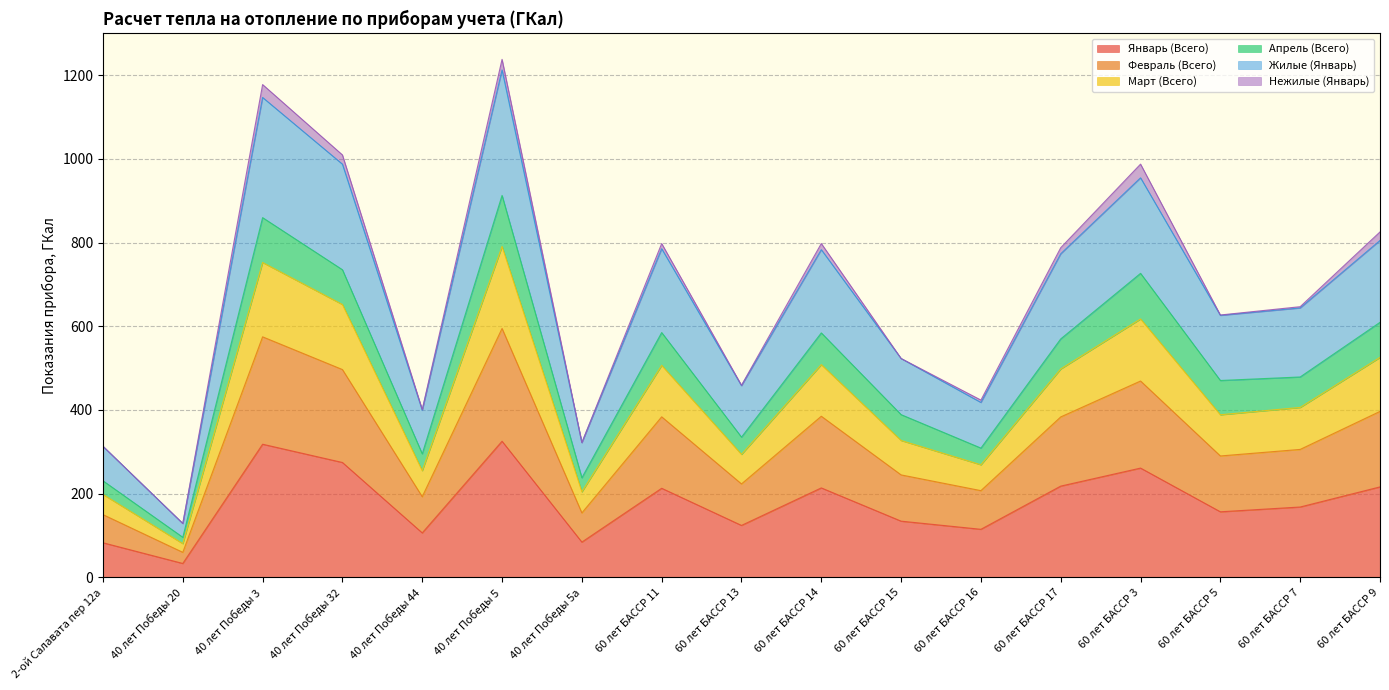

The Январь (Всего) series shows 57.2 at 40 лет Победы 44. True or false?

False